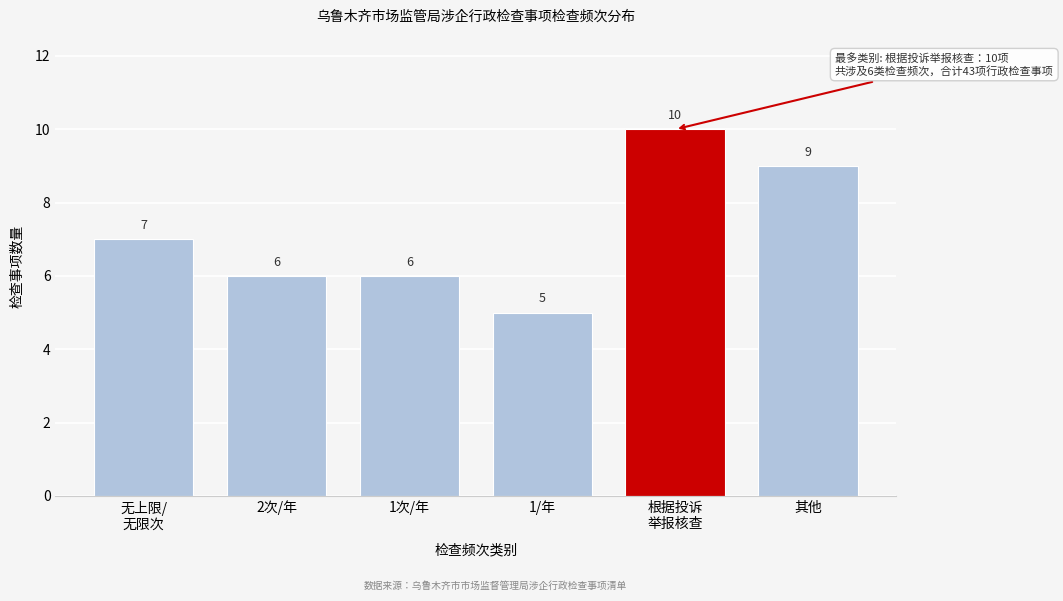

Reading left to right, extract all data points from this chart.

7	6	6	5	10	9